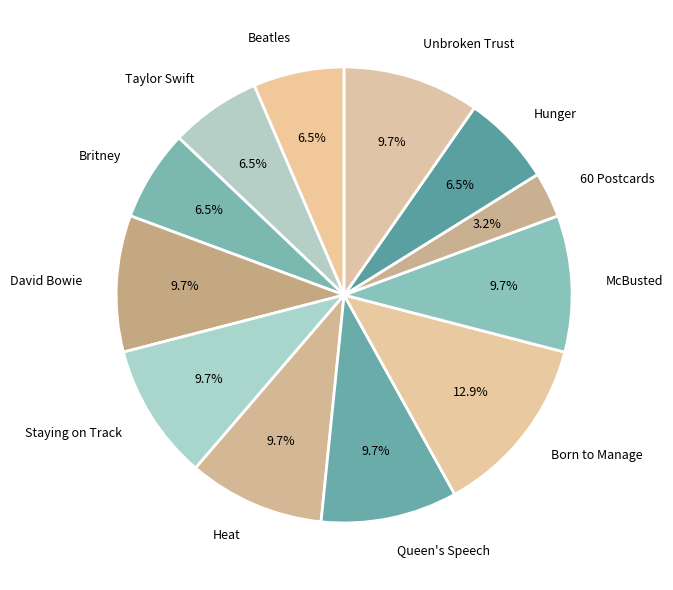

Which has a higher value, Queen's Speech or Beatles?

Queen's Speech